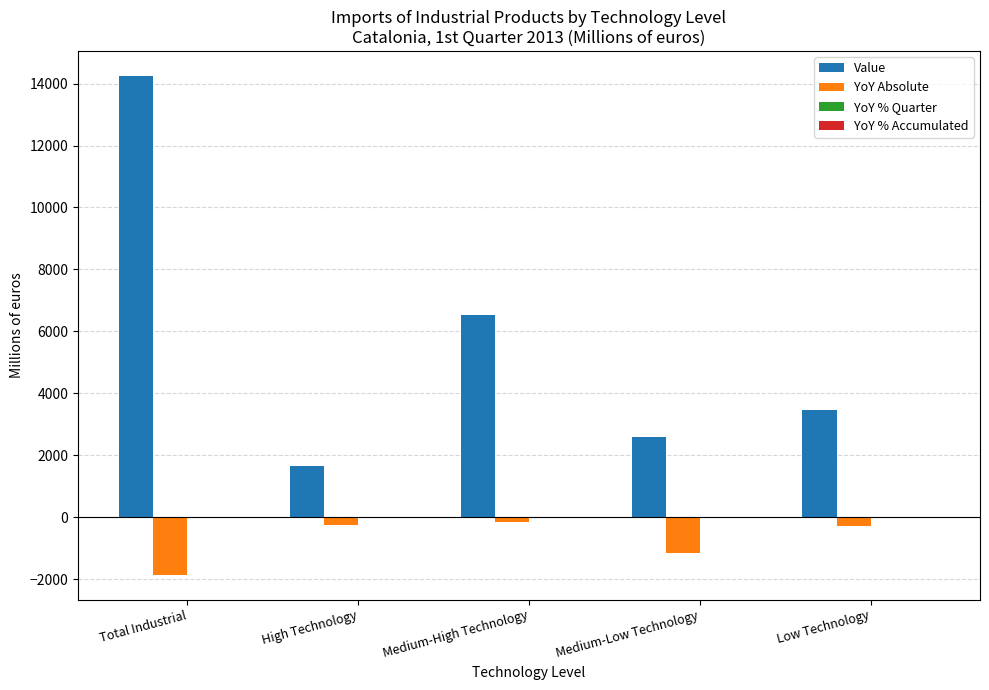

Where is Value nearest to the value 7947?

Medium-High Technology